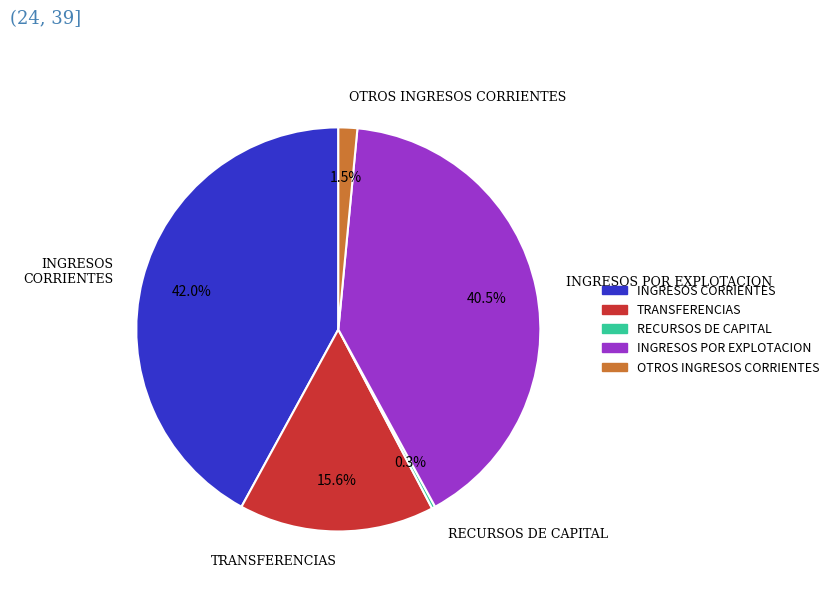

Is the sum of OTROS INGRESOS CORRIENTES and TRANSFERENCIAS greater than half?

No